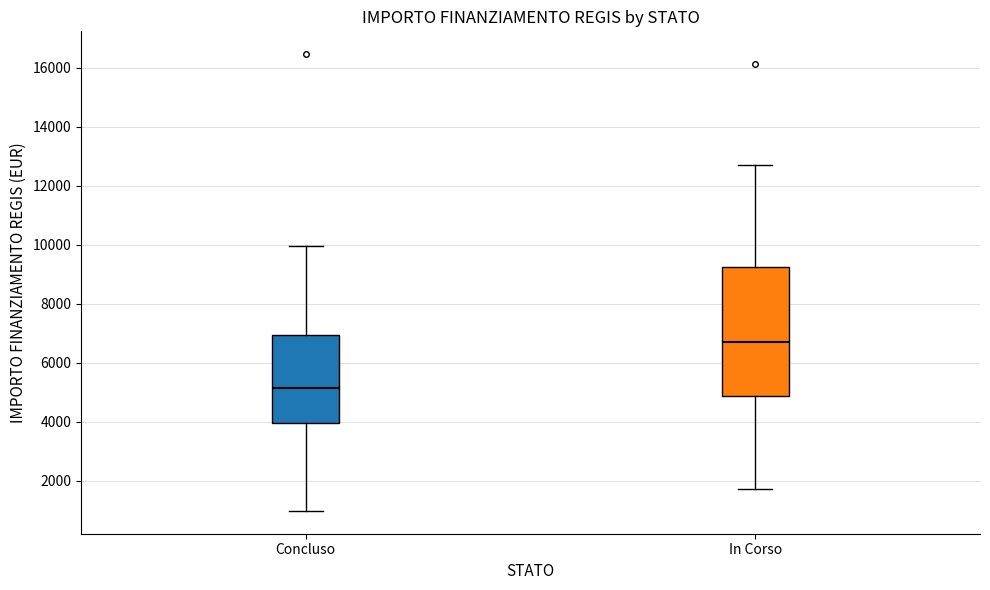

Reading left to right, transcribe this box plot: for each box, give where its median line is, the range the box spans, and where its two whiskers end, as read against the y-axis. The values are not printed on the chart, so give them approximately, as read against the axis.

Concluso: median 5200, box 4000 to 7000, whiskers 1000 to 10000
In Corso: median 6600, box 4800 to 9200, whiskers 1800 to 12600